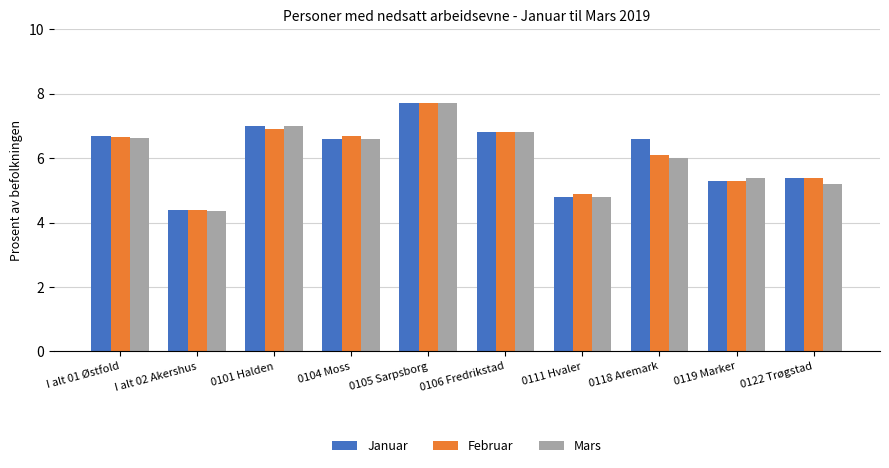

What is the difference between the Februar values at I alt 02 Akershus and 0104 Moss?

2.3